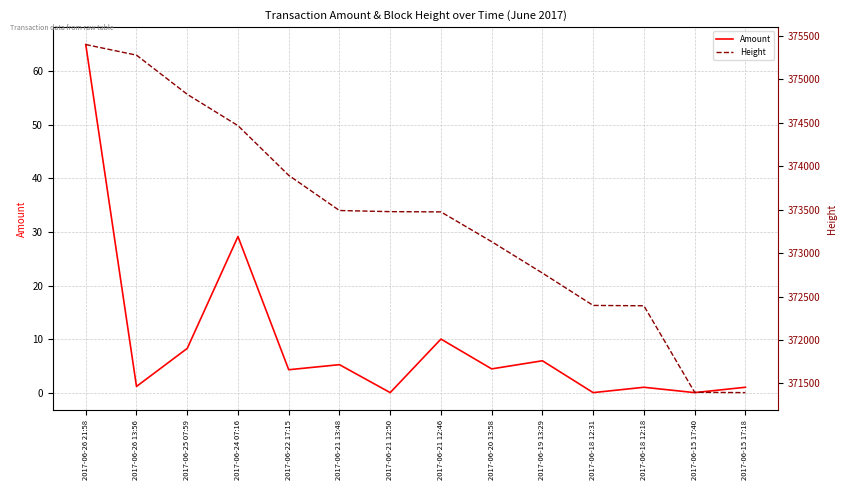

What is the total value across all series at 2017-06-20 13:58?

373136.4